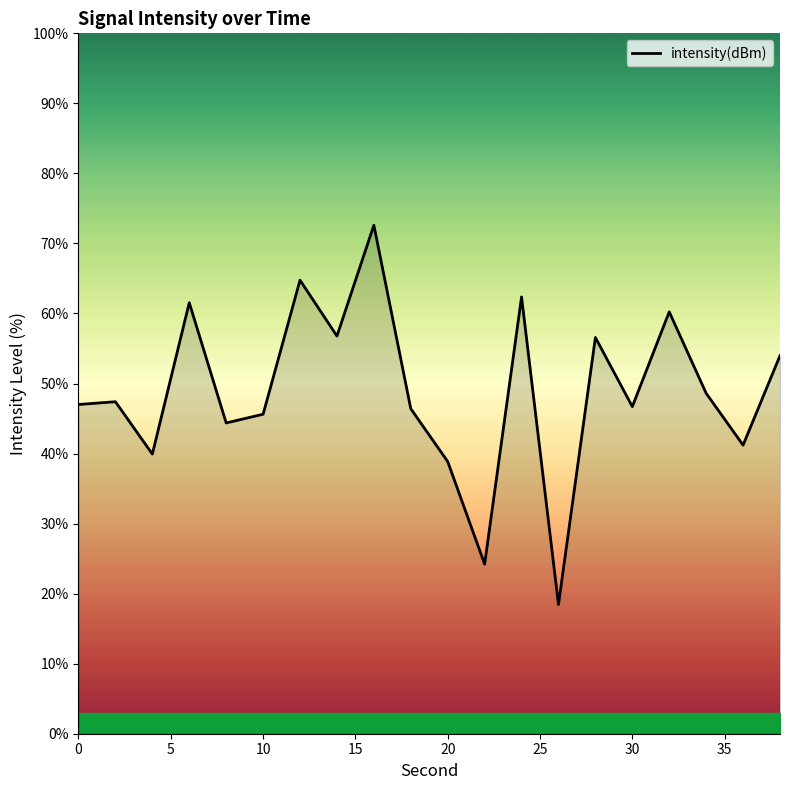

What is the smallest value displayed?

18.4